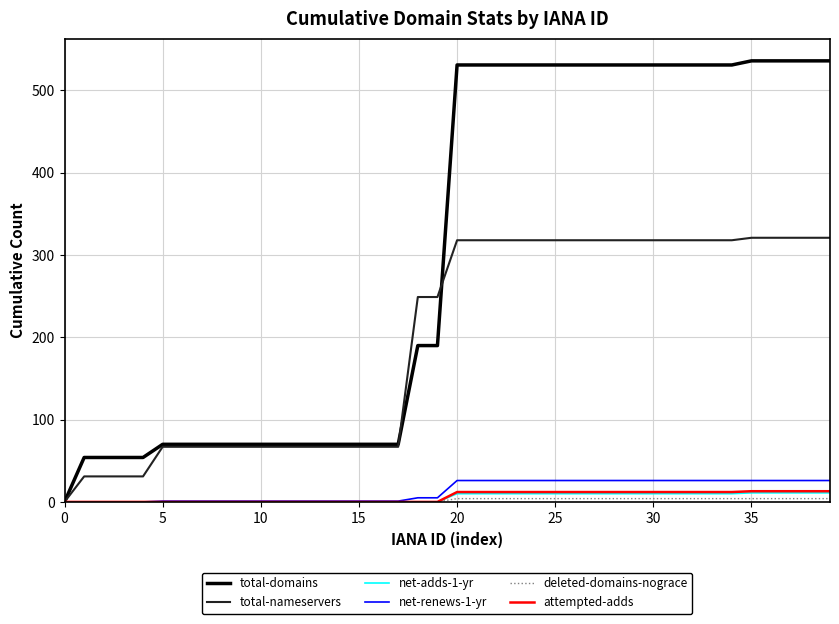

What is the greatest value displayed?

536